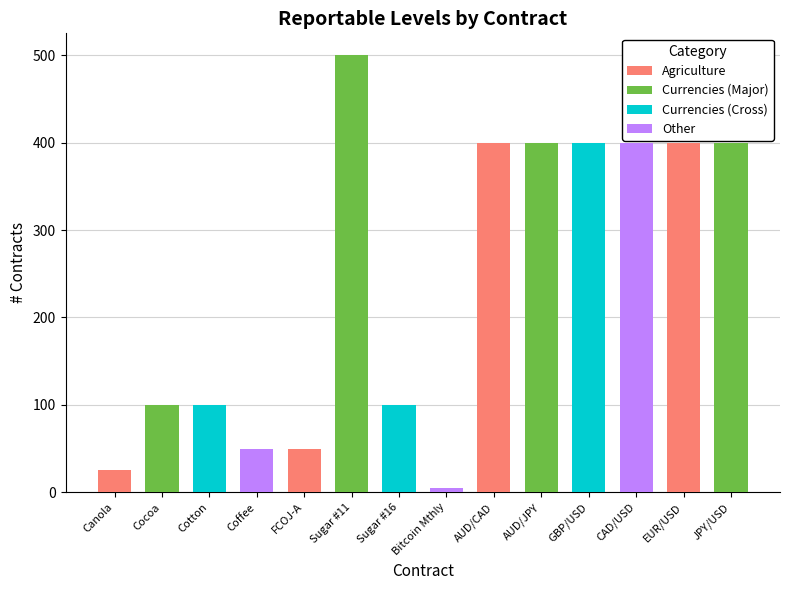

Between FCOJ-A and Coffee, which is larger?

FCOJ-A